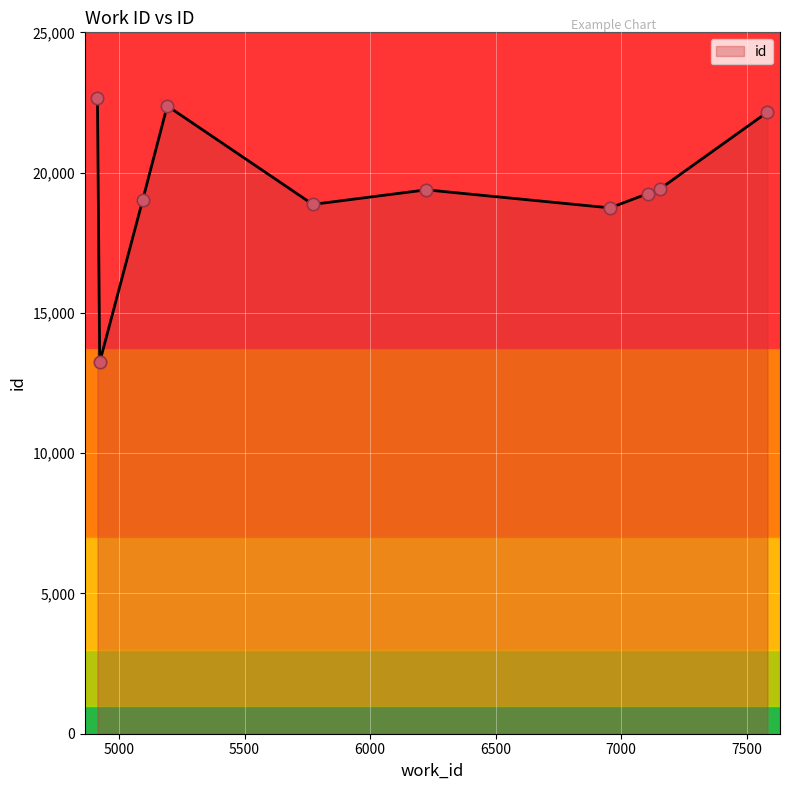

What is the smallest value displayed?

13243